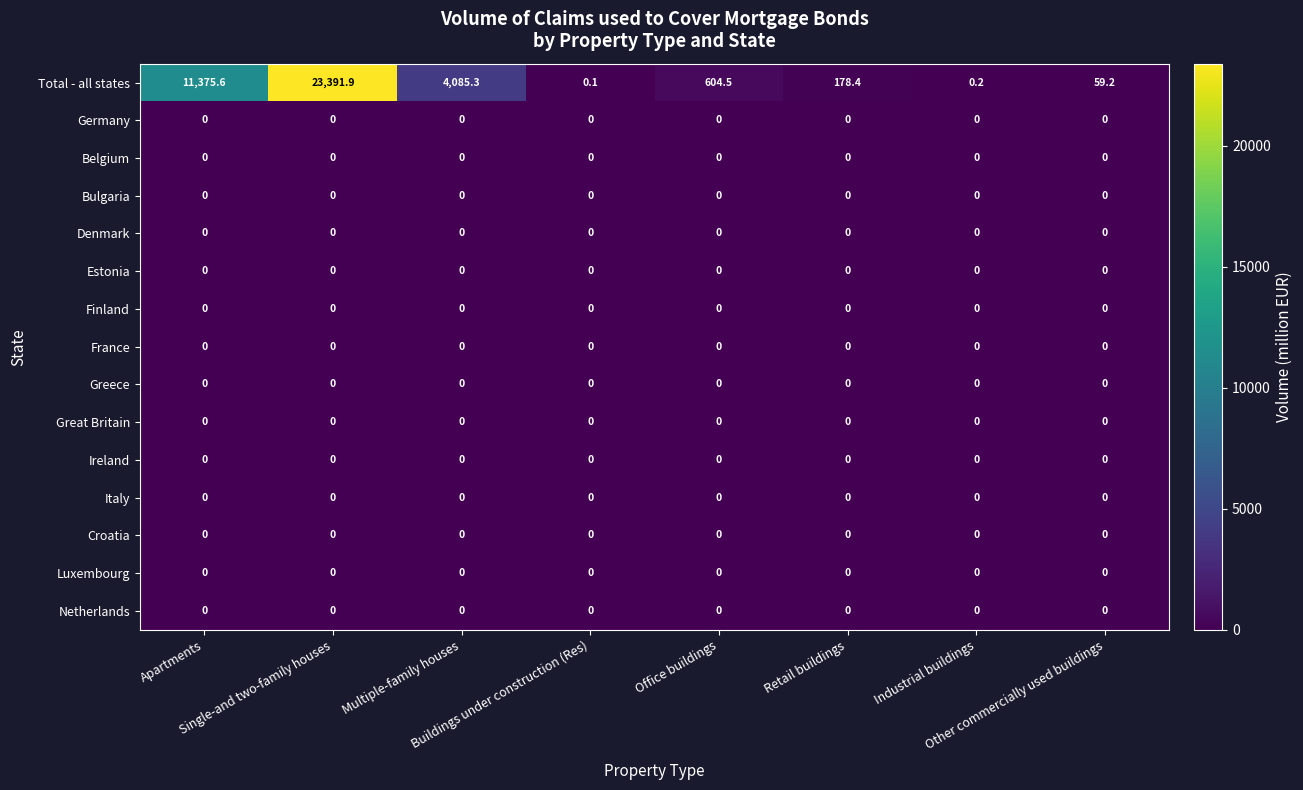

How many series are shown in this chart?

15